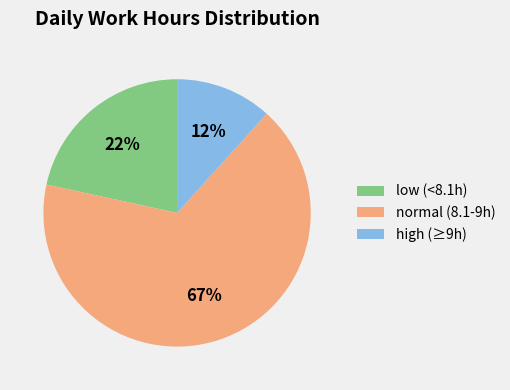

To the nearest percent, what percentage of the pie is high (≥9h)?

12%